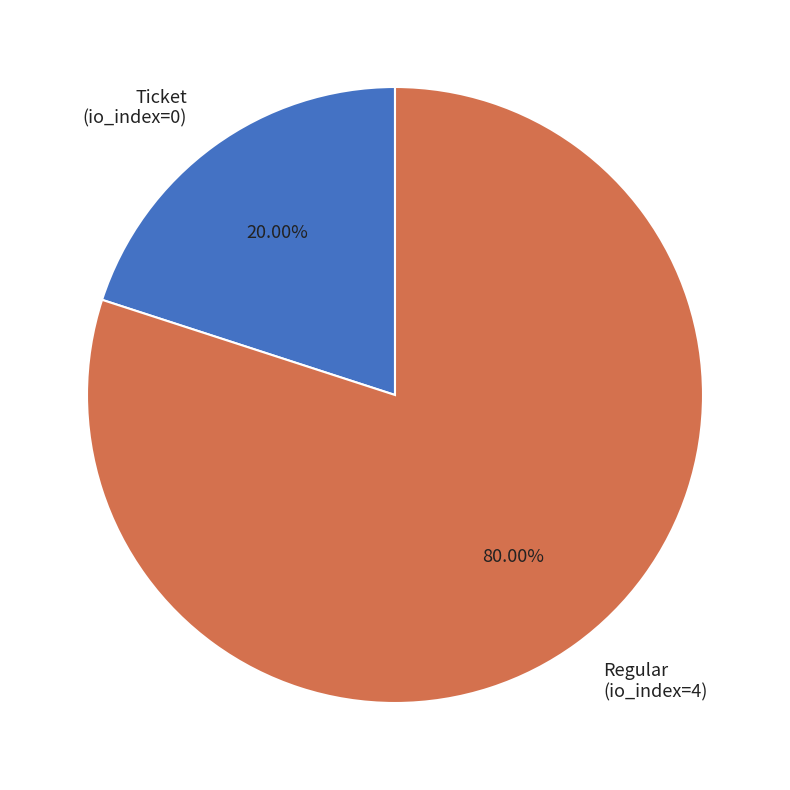

What is the smallest slice in the pie chart?

Ticket (io_index=0)